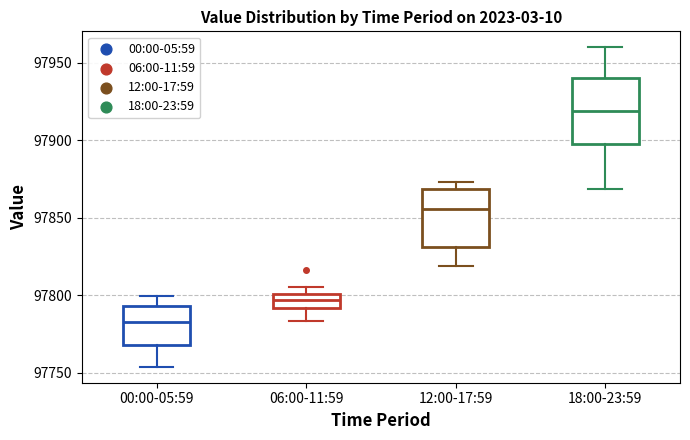

Where does the lower whisker of the box for 18:00-23:59 end on the y-axis? The values are not printed on the chart, so give them approximately, as read against the axis.

97870